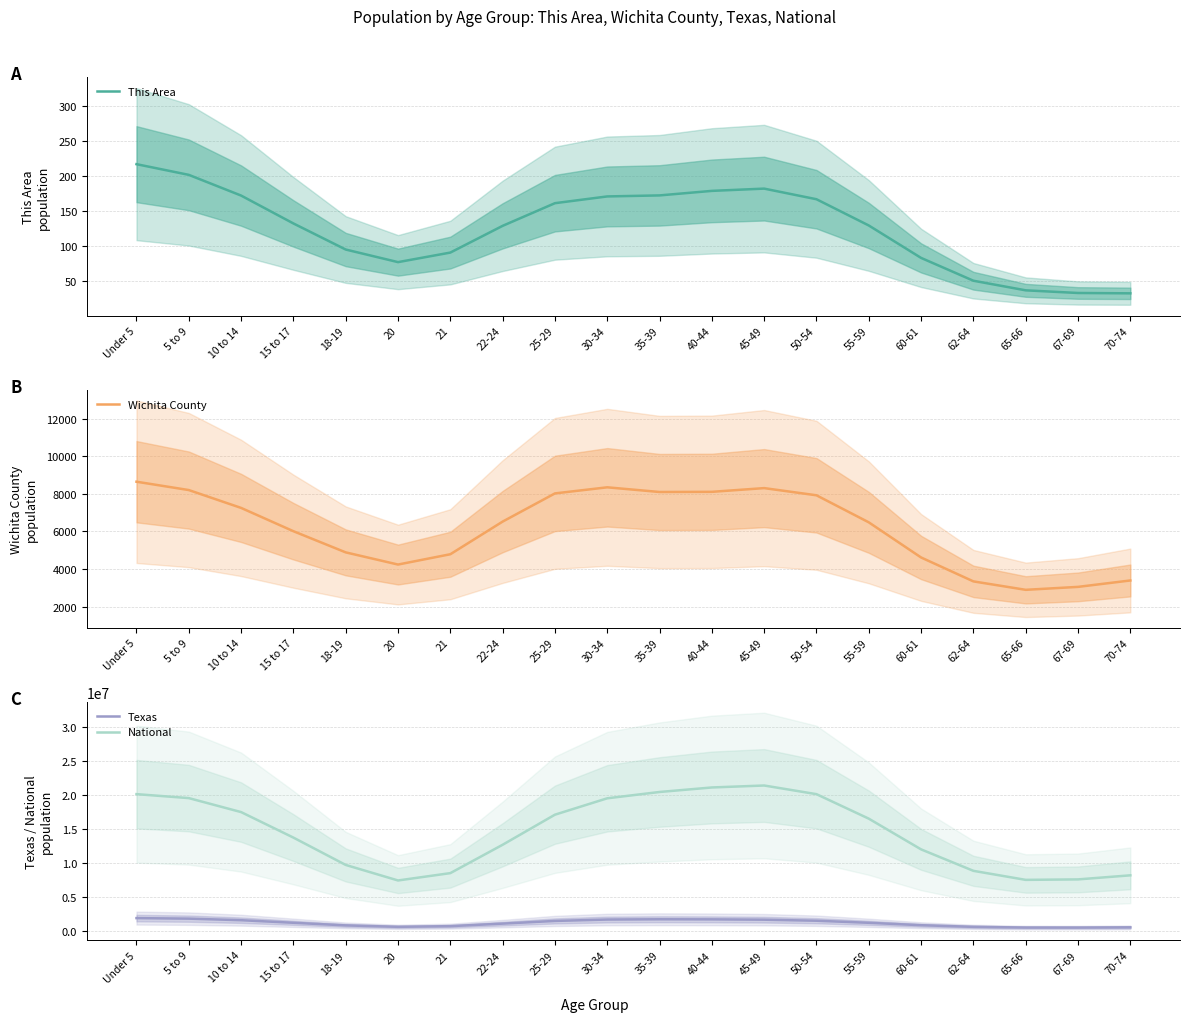

Which series changed the most between Under 5 and 65-66?

National